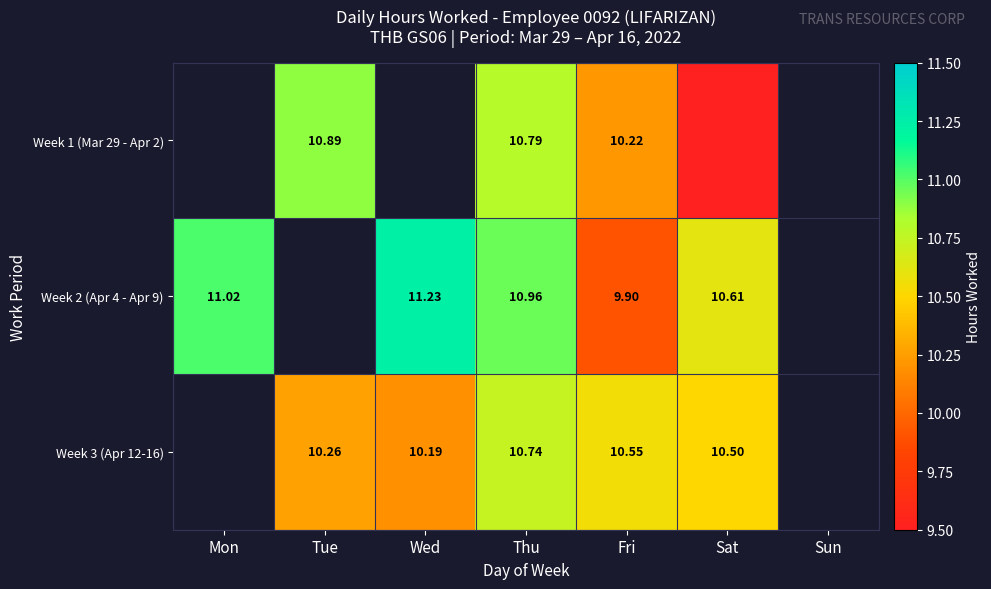

What is the difference between the highest and lowest values at Fri?

0.7